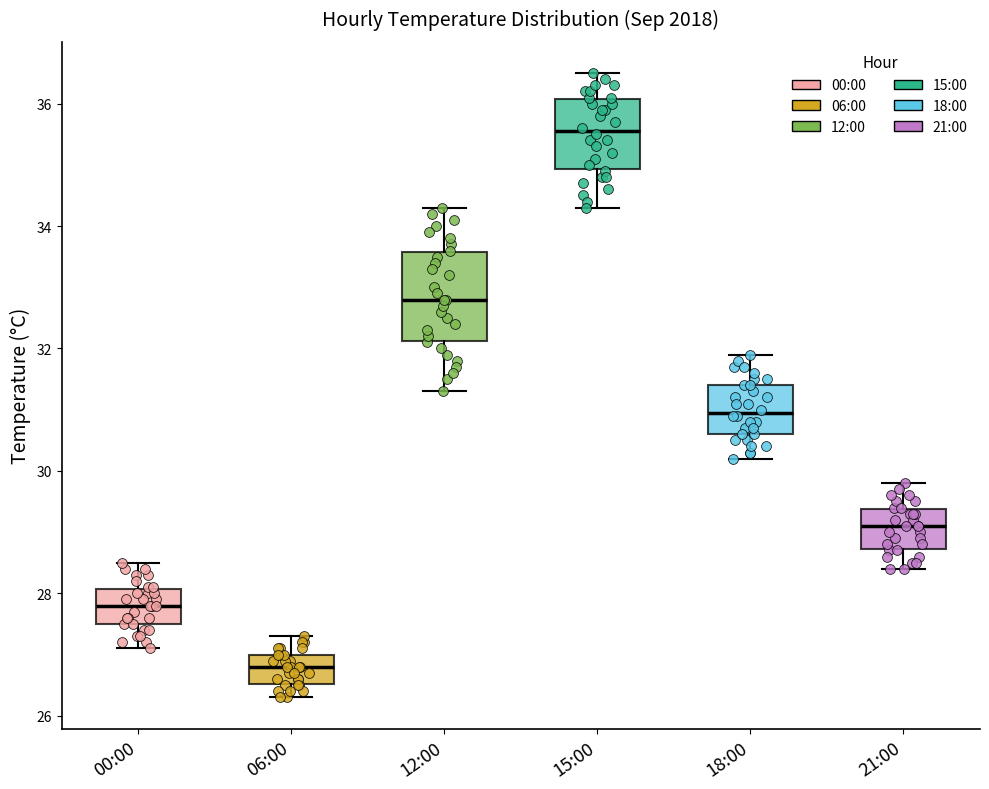

Which box has the lowest median line?

06:00